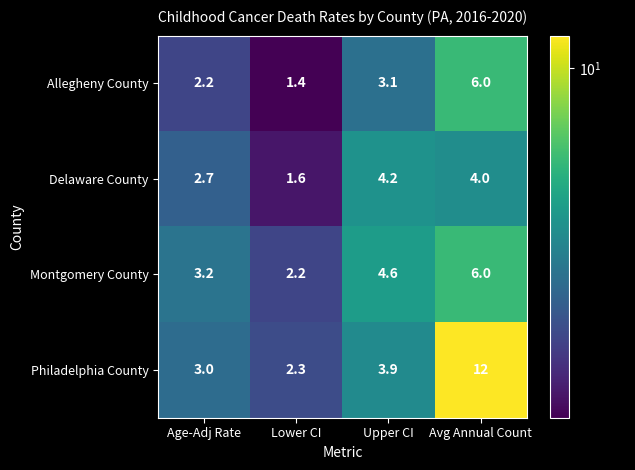

The value of Delaware County at Avg Annual Count is 2.6. True or false?

False